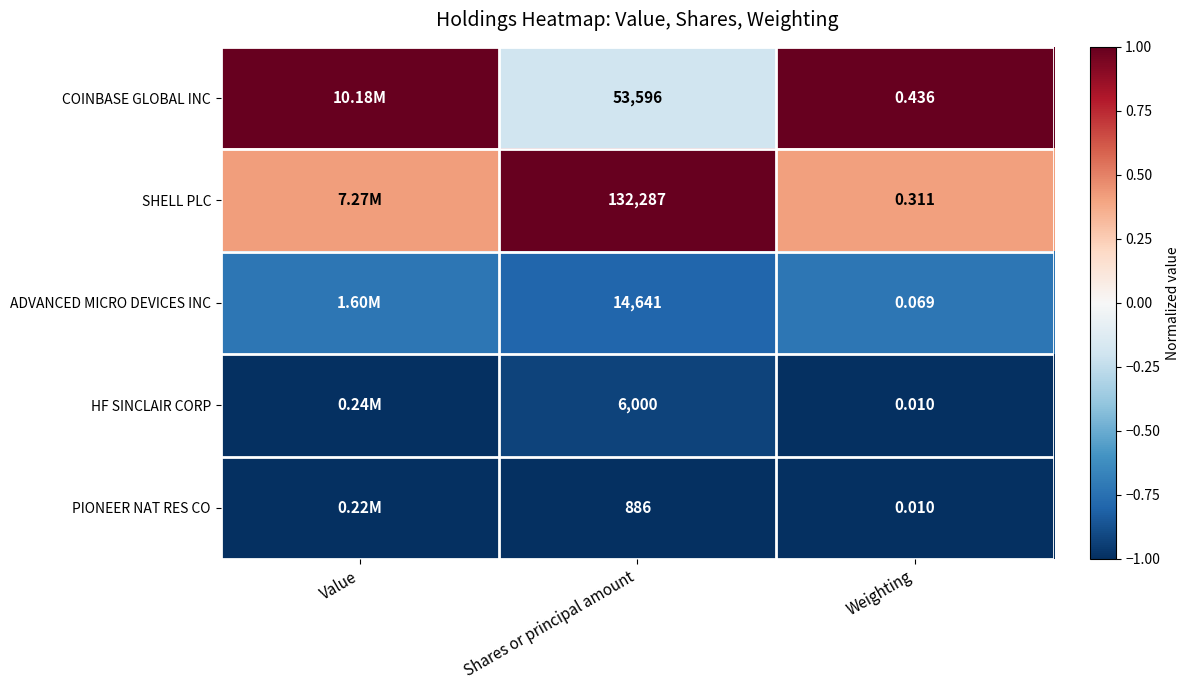

Is the value of HF SINCLAIR CORP at Weighting greater than the value of ADVANCED MICRO DEVICES INC at Weighting?

No